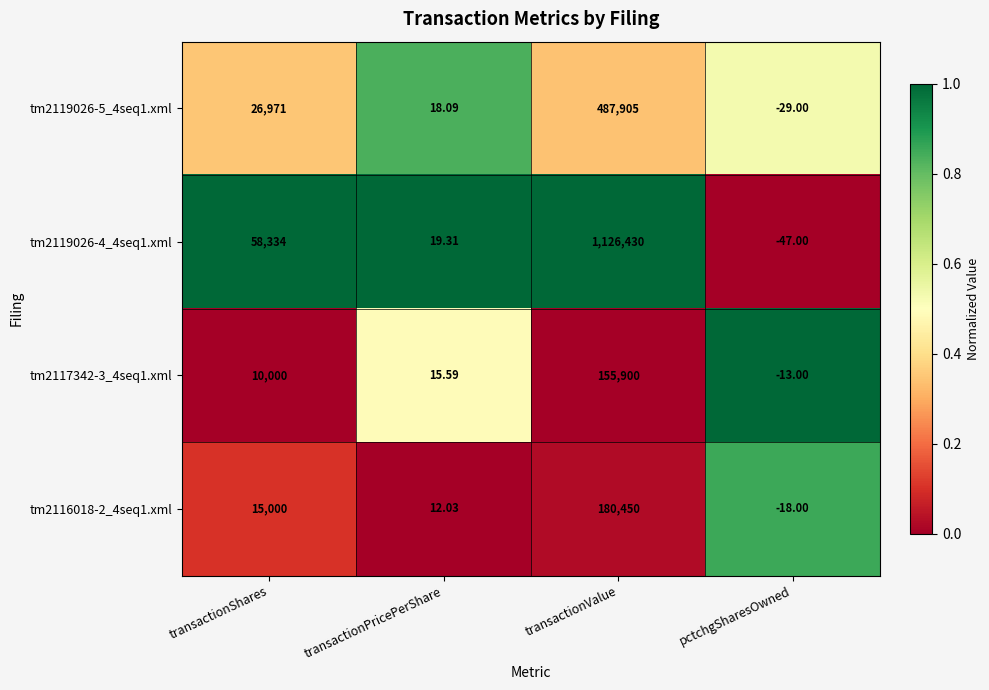

Which category has the lowest value across all series?

pctchgSharesOwned